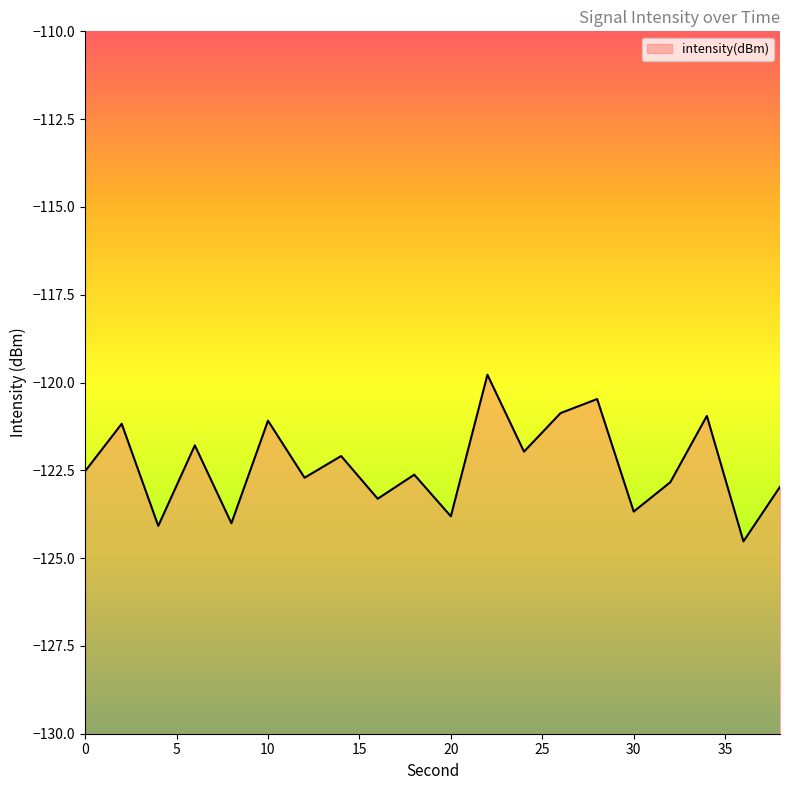

Reading left to right, what are all the values shown in this chart?

0=-122.5	2=-121.2	4=-124.1	6=-121.8	8=-124.0	10=-121.1	12=-122.7	14=-122.1	16=-123.3	18=-122.6	20=-123.8	22=-119.8	24=-122.0	26=-120.9	28=-120.5	30=-123.7	32=-122.8	34=-121.0	36=-124.5	38=-123.0